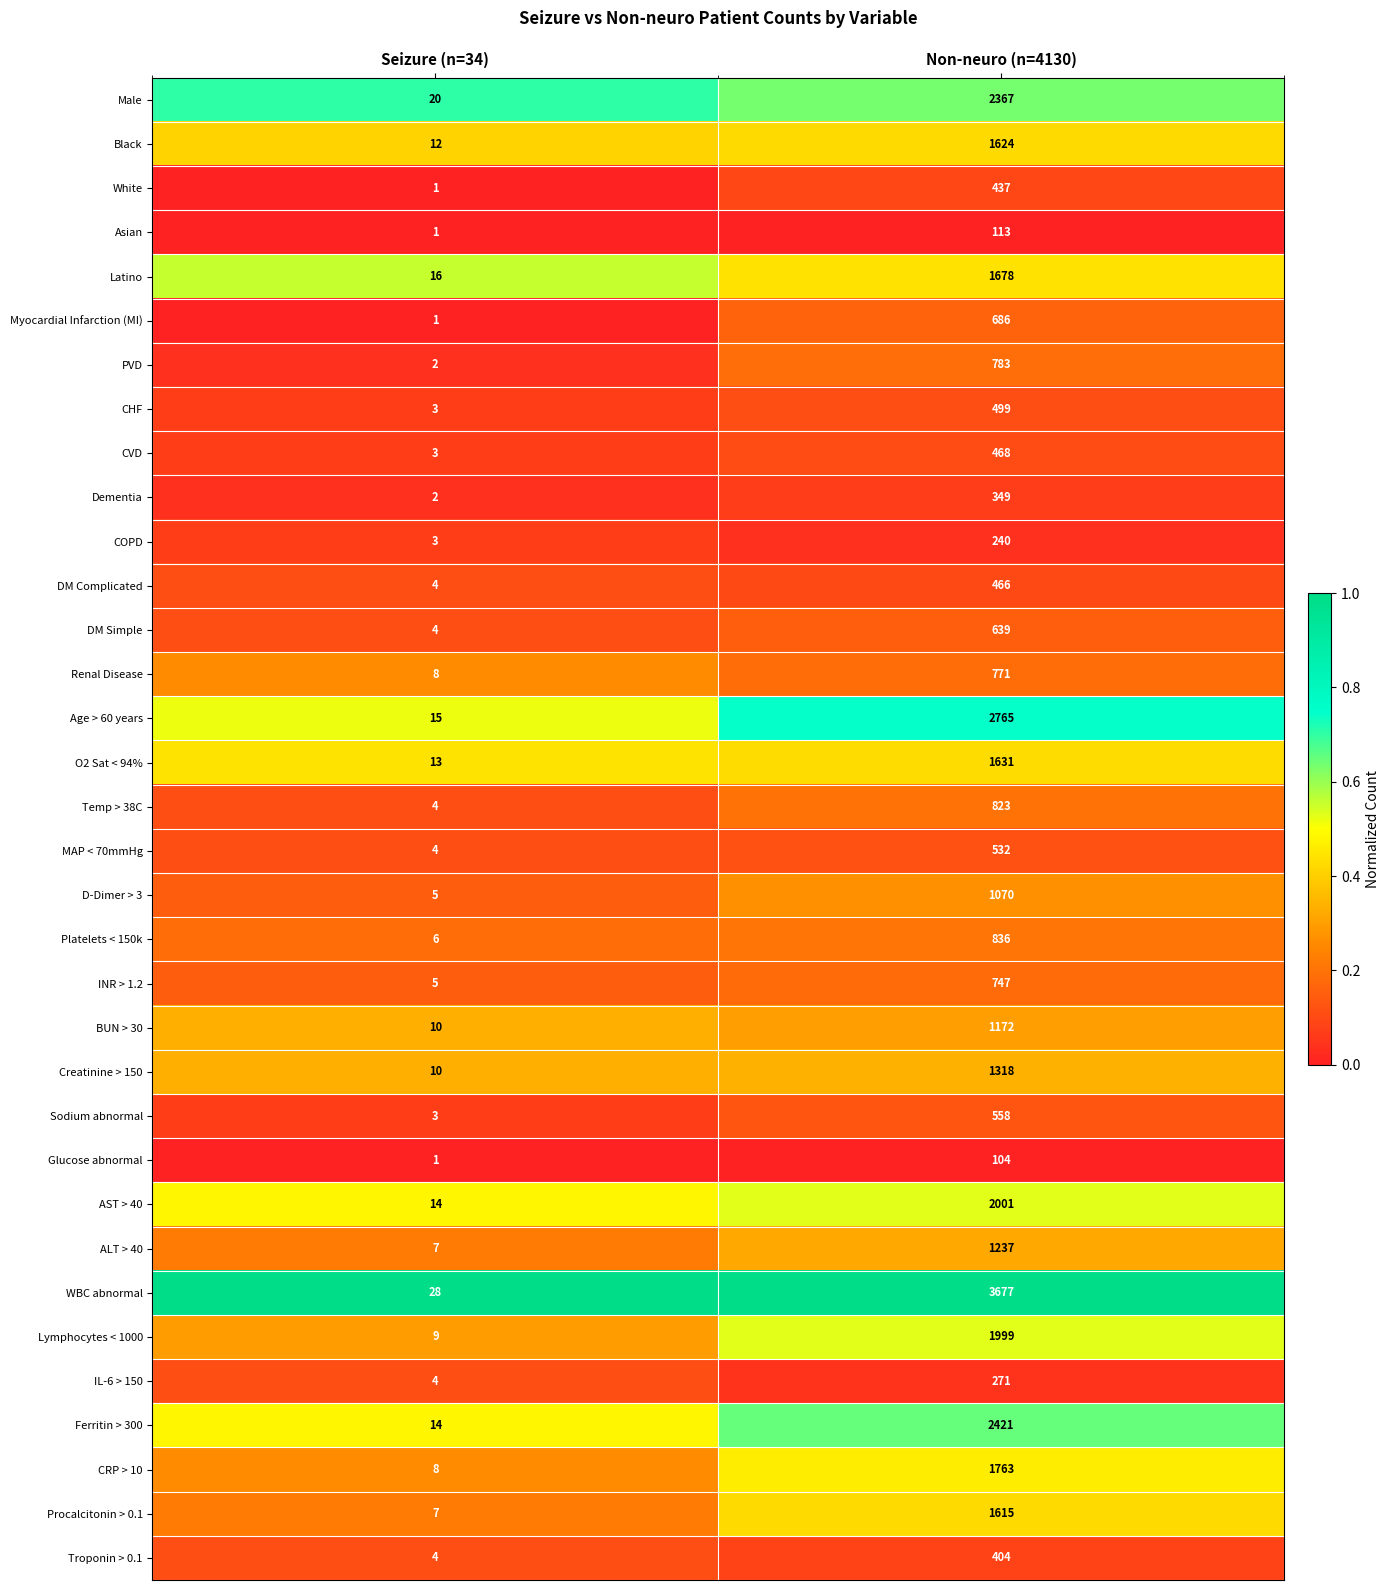

List the series in order of their peak value, lowest first.

Glucose abnormal, Asian, COPD, IL-6 > 150, Dementia, Troponin > 0.1, White, DM Complicated, CVD, CHF, MAP < 70mmHg, Sodium abnormal, DM Simple, Myocardial Infarction (MI), INR > 1.2, Renal Disease, PVD, Temp > 38C, Platelets < 150k, D-Dimer > 3, BUN > 30, ALT > 40, Creatinine > 150, Procalcitonin > 0.1, Black, O2 Sat < 94%, Latino, CRP > 10, Lymphocytes < 1000, AST > 40, Male, Ferritin > 300, Age > 60 years, WBC abnormal